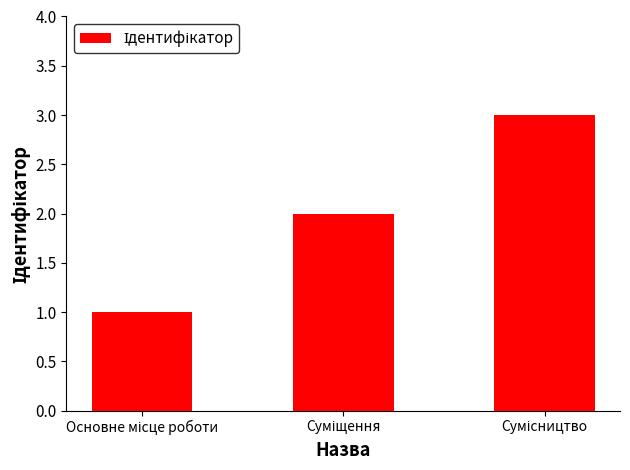

What is the sum of all values?

6